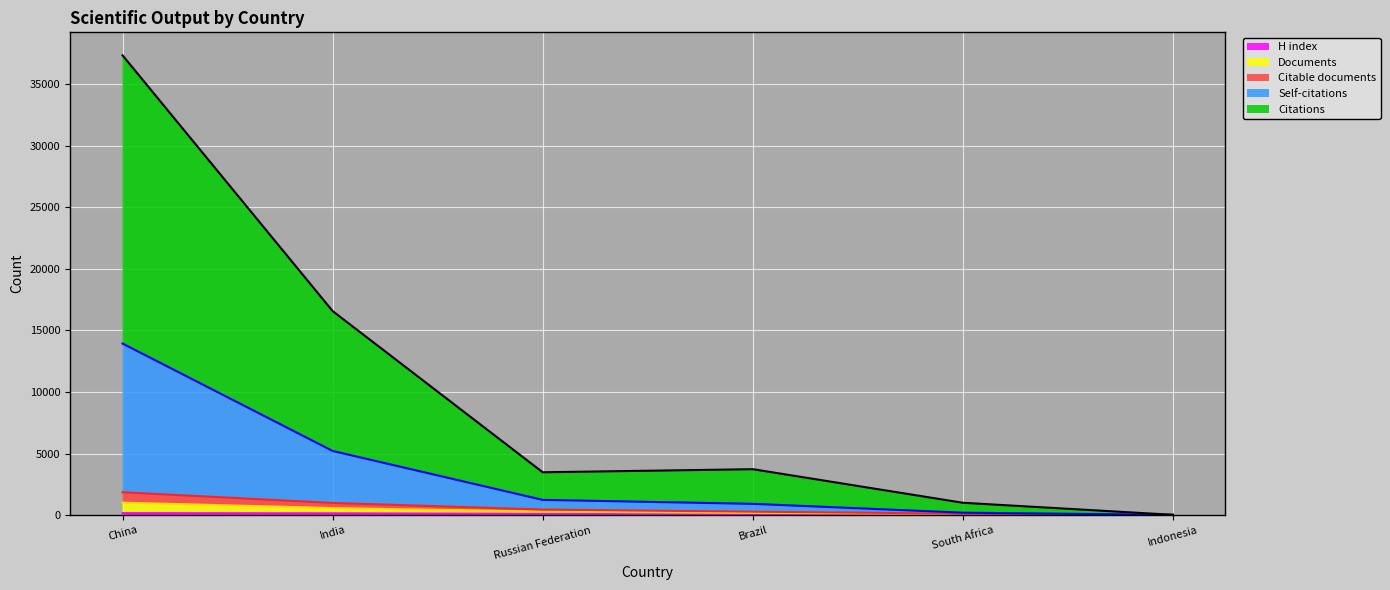

At Indonesia, list the series in order from smallest to largest.

H index, Citable documents, Documents, Self-citations, Citations